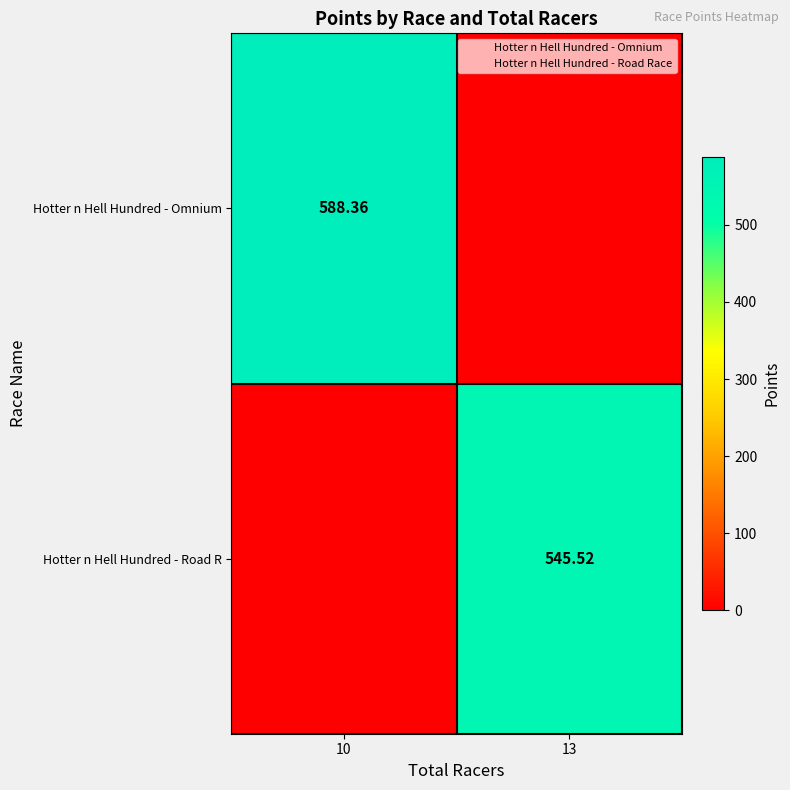

Is it true that Hotter n Hell Hundred - Omnium equals -250.8 at 13?

False